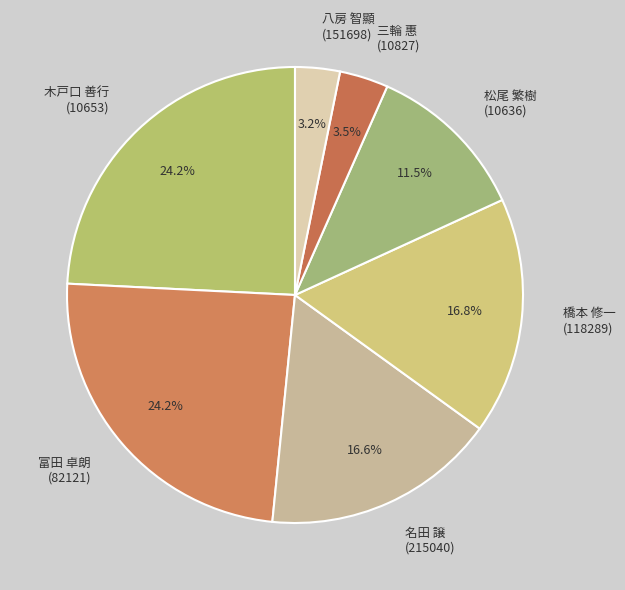

Does 三輪 惠 (10827) represent more than half of the total?

No